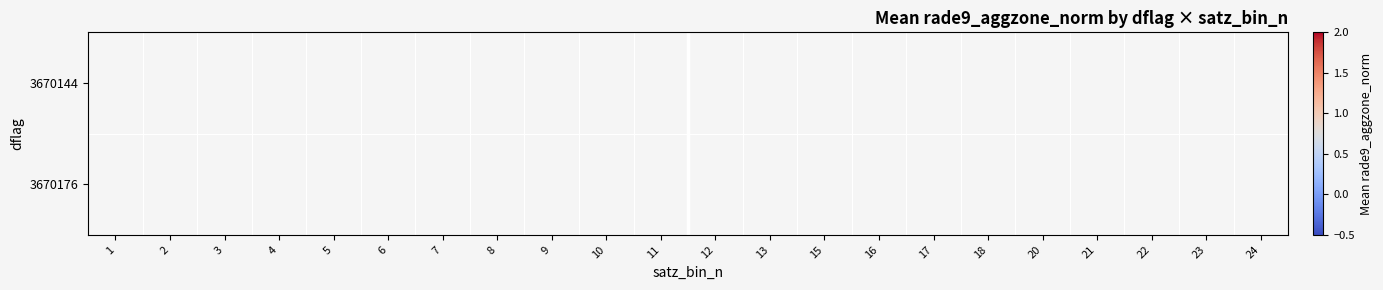

At which label does 3670144 reach its minimum?

1